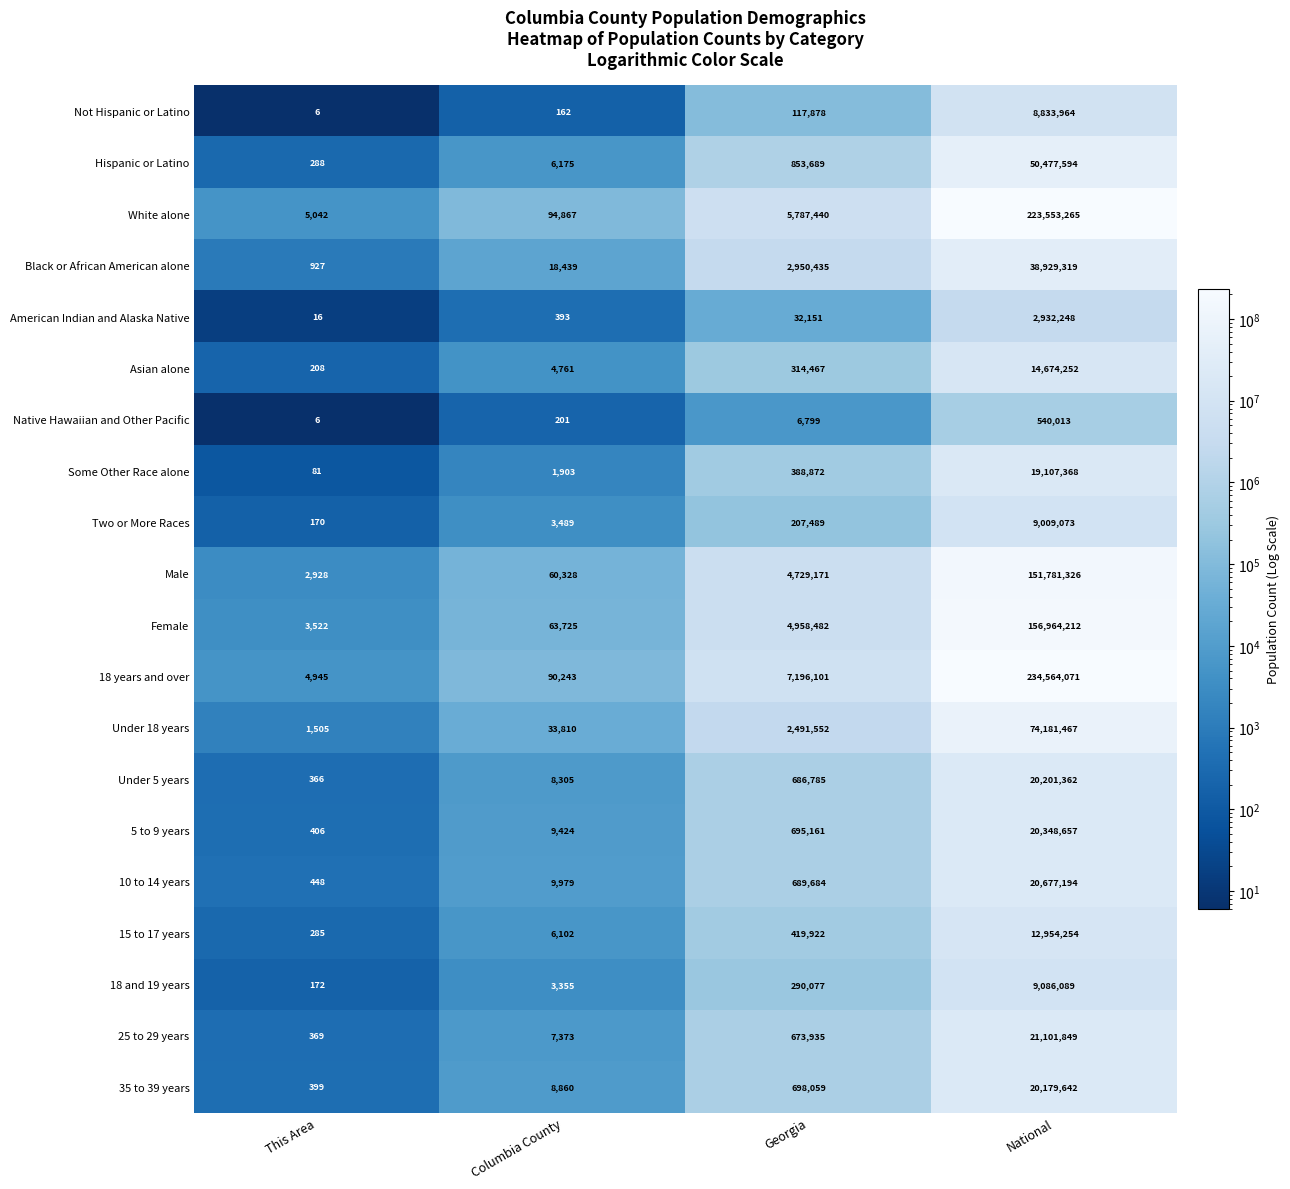

Between This Area and Georgia, which series saw the biggest shift?

18 years and over